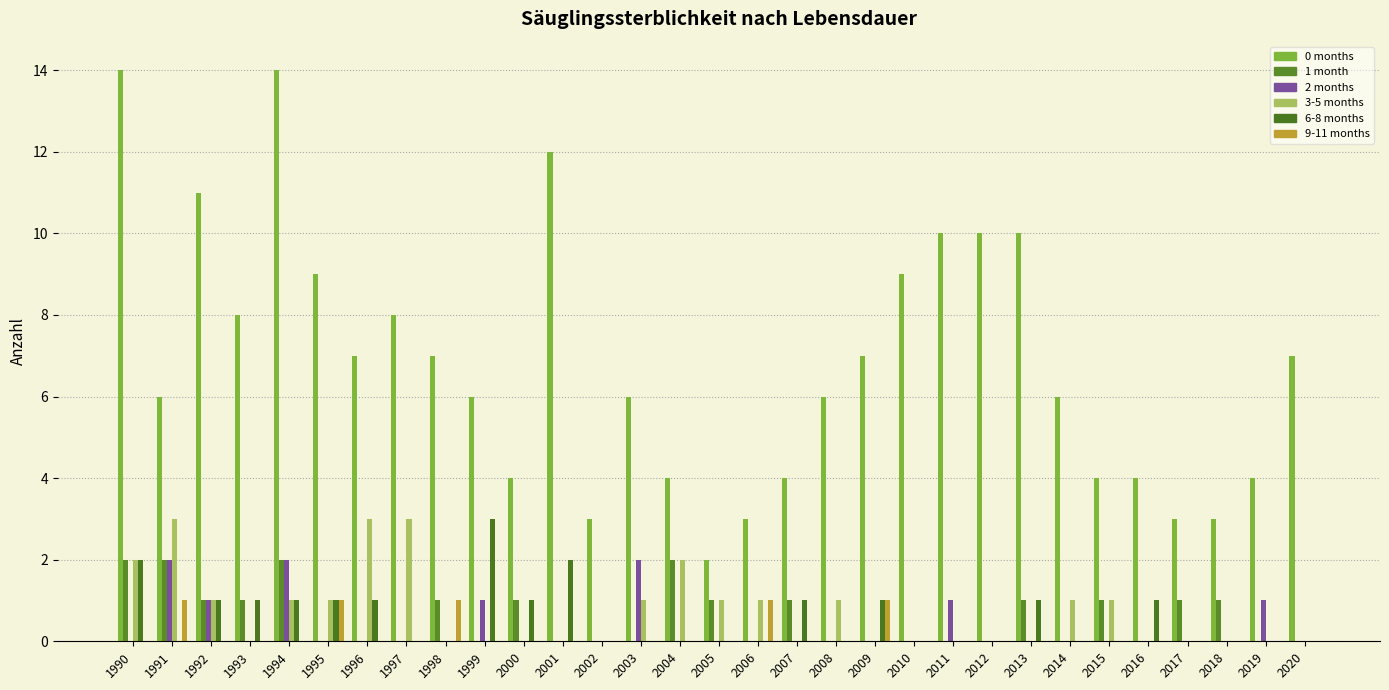

Are the bars grouped side by side (vs. stacked)?

Yes